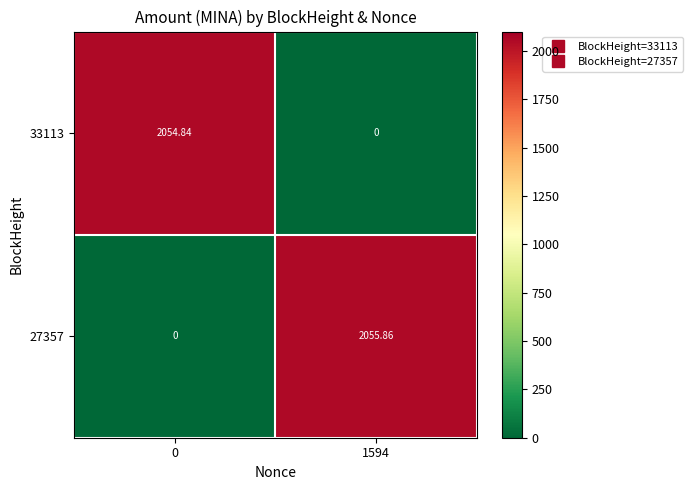

Which series has the largest range (max minus min)?

27357